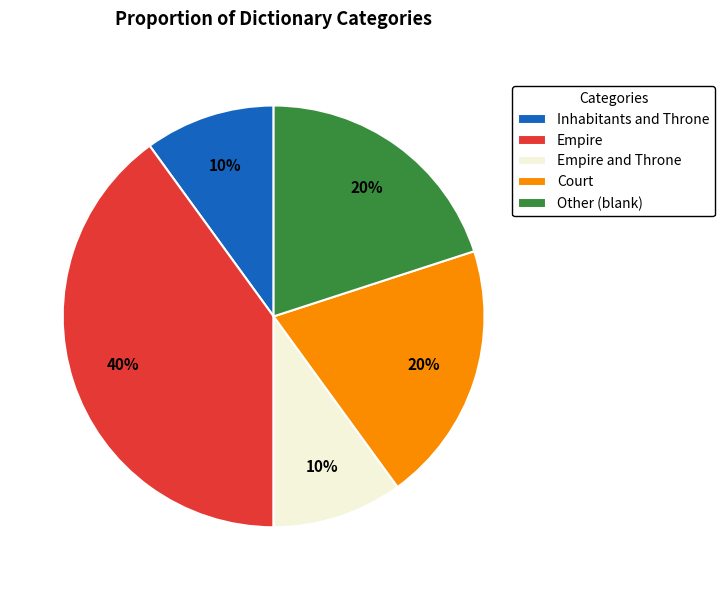

Do Other (blank) and Empire and Throne together represent more than half of the pie?

No